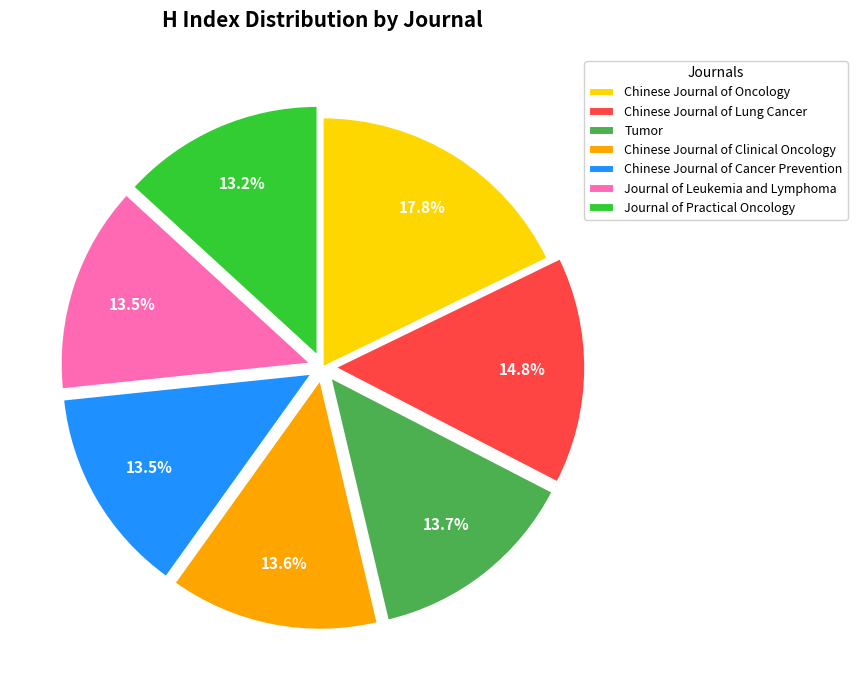

To the nearest percent, what is the difference between the largest and smallest slice percentages?

5%